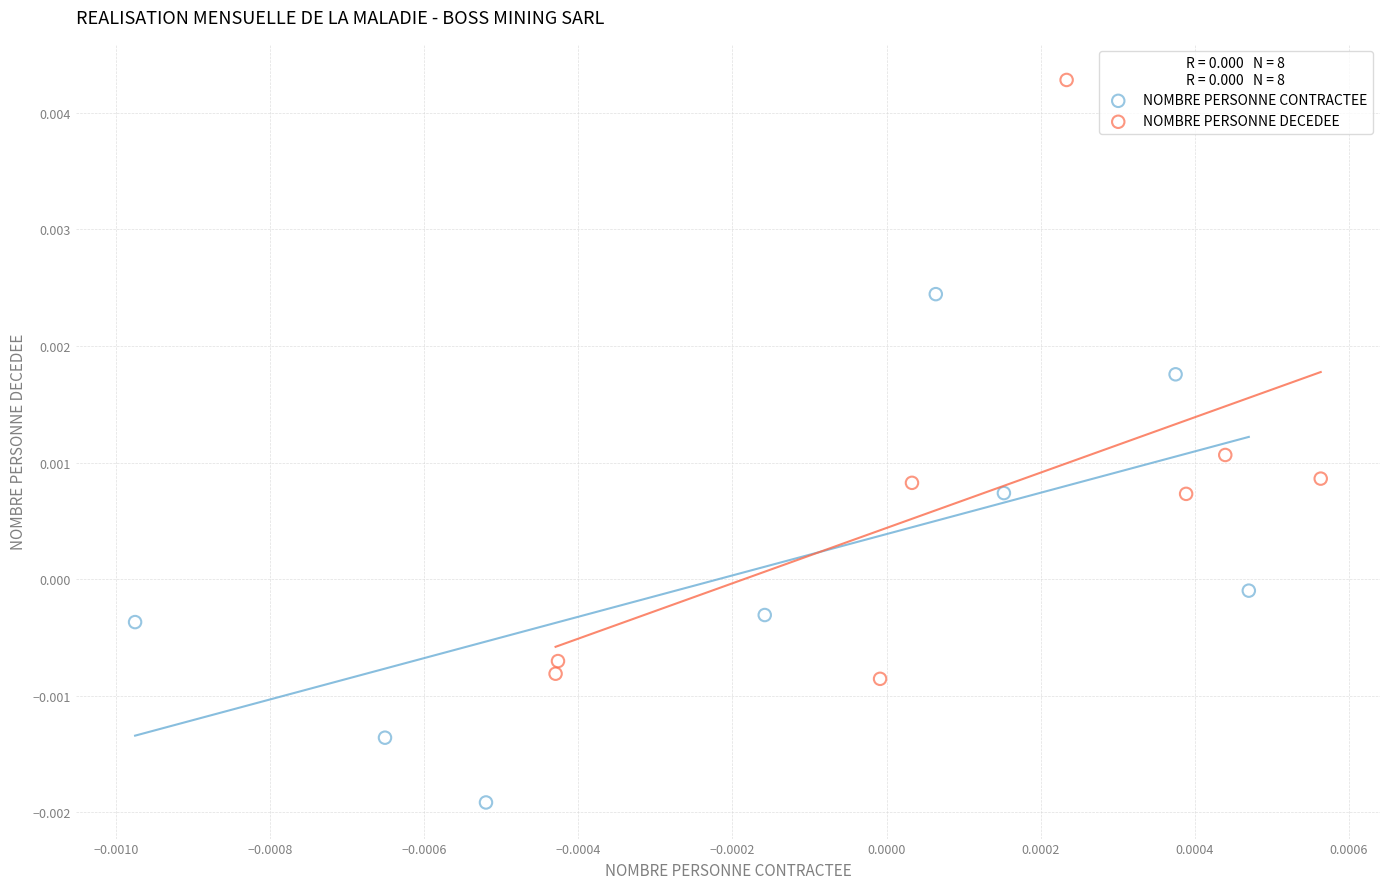

Which series reaches the minimum Y coordinate?

NOMBRE PERSONNE CONTRACTEE